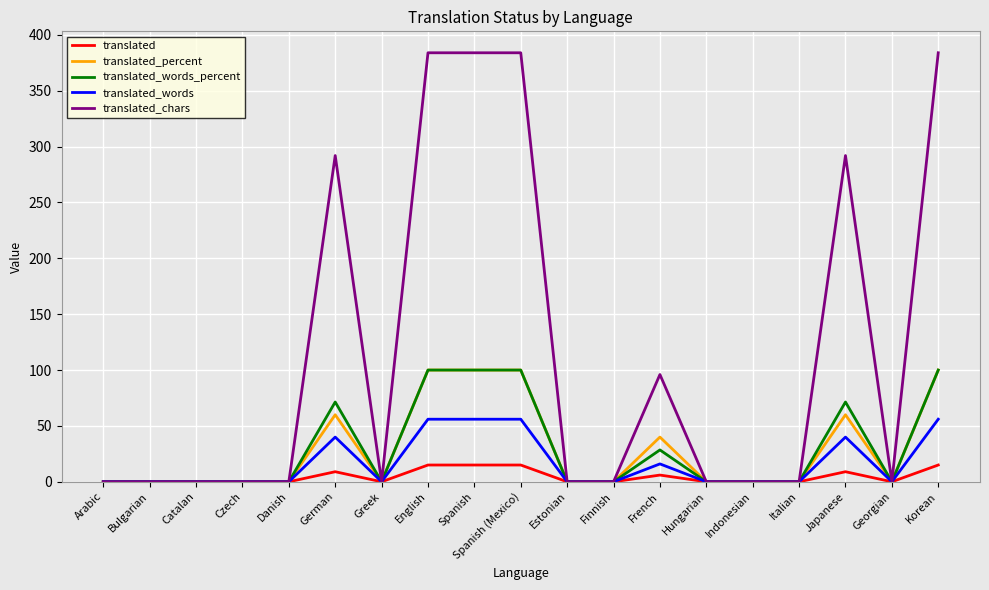

What position from the left is Spanish?

9